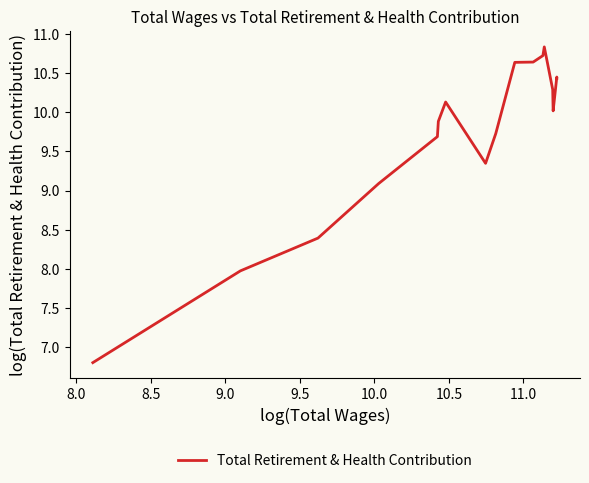

What position from the right is 9.0?

14